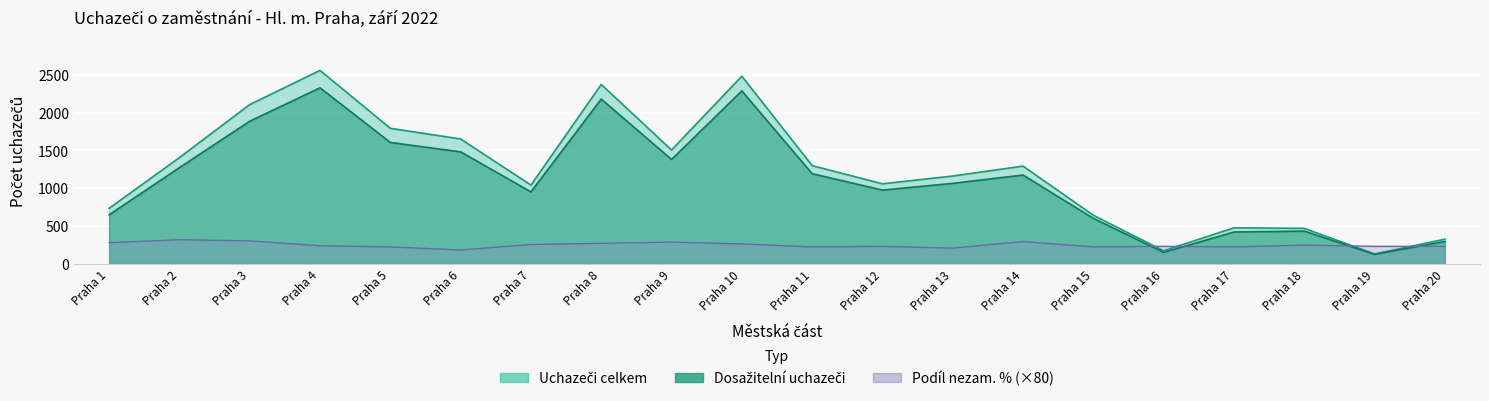

Reading left to right, transcribe all the data shown in this chart.

Uchazeči celkem: Praha 1=735	Praha 2=1406	Praha 3=2107	Praha 4=2559	Praha 5=1793	Praha 6=1652	Praha 7=1042	Praha 8=2373	Praha 9=1506	Praha 10=2483	Praha 11=1300	Praha 12=1059	Praha 13=1162	Praha 14=1293	Praha 15=643	Praha 16=173	Praha 17=477	Praha 18=470	Praha 19=131	Praha 20=327
Dosažitelní uchazeči: Praha 1=649	Praha 2=1273	Praha 3=1887	Praha 4=2329	Praha 5=1606	Praha 6=1482	Praha 7=952	Praha 8=2180	Praha 9=1381	Praha 10=2288	Praha 11=1193	Praha 12=976	Praha 13=1065	Praha 14=1175	Praha 15=602	Praha 16=152	Praha 17=422	Praha 18=433	Praha 19=126	Praha 20=296
Podíl nezam. %: Praha 1=280	Praha 2=320	Praha 3=304	Praha 4=240	Praha 5=224	Praha 6=184	Praha 7=256	Praha 8=272	Praha 9=288	Praha 10=264	Praha 11=224	Praha 12=232	Praha 13=208	Praha 14=296	Praha 15=224	Praha 16=232	Praha 17=224	Praha 18=248	Praha 19=232	Praha 20=232